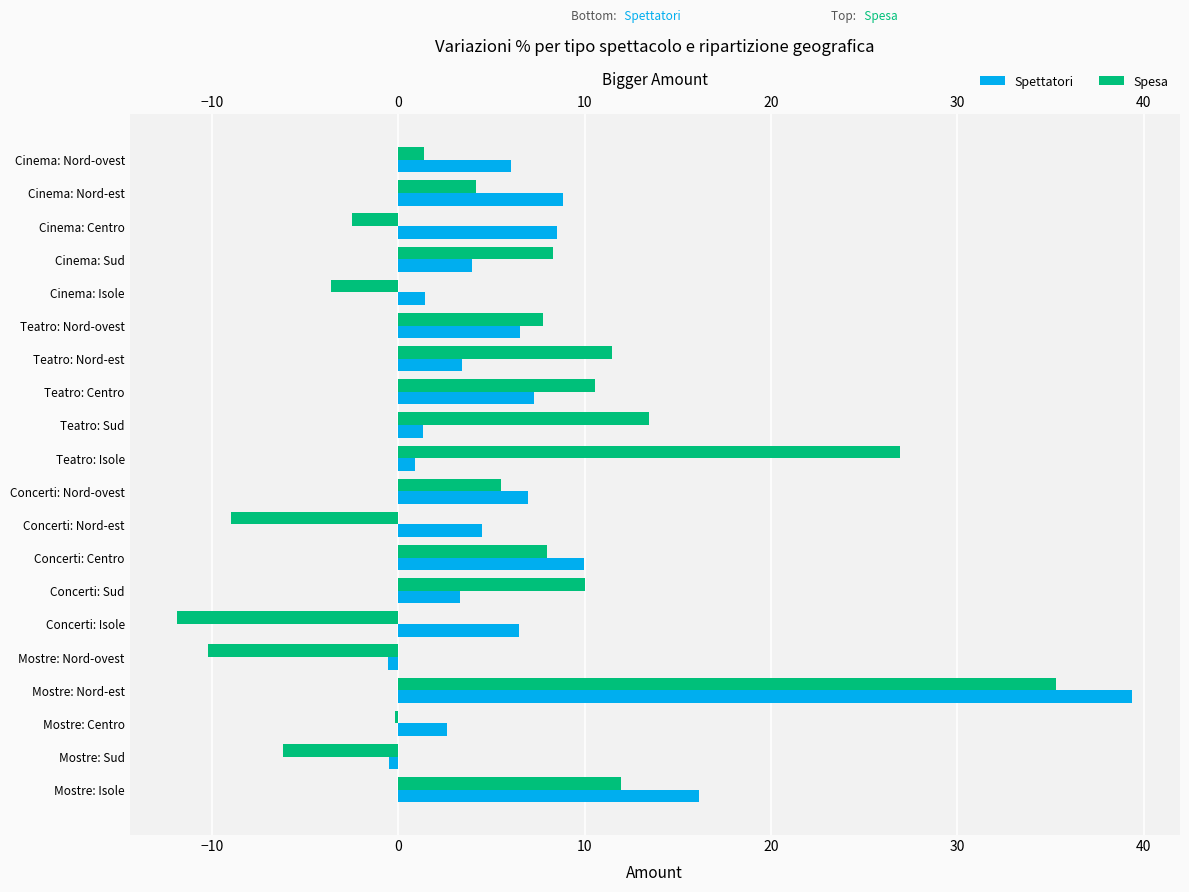

What is the difference between the highest and lowest values at Teatro: Isole?

26.0